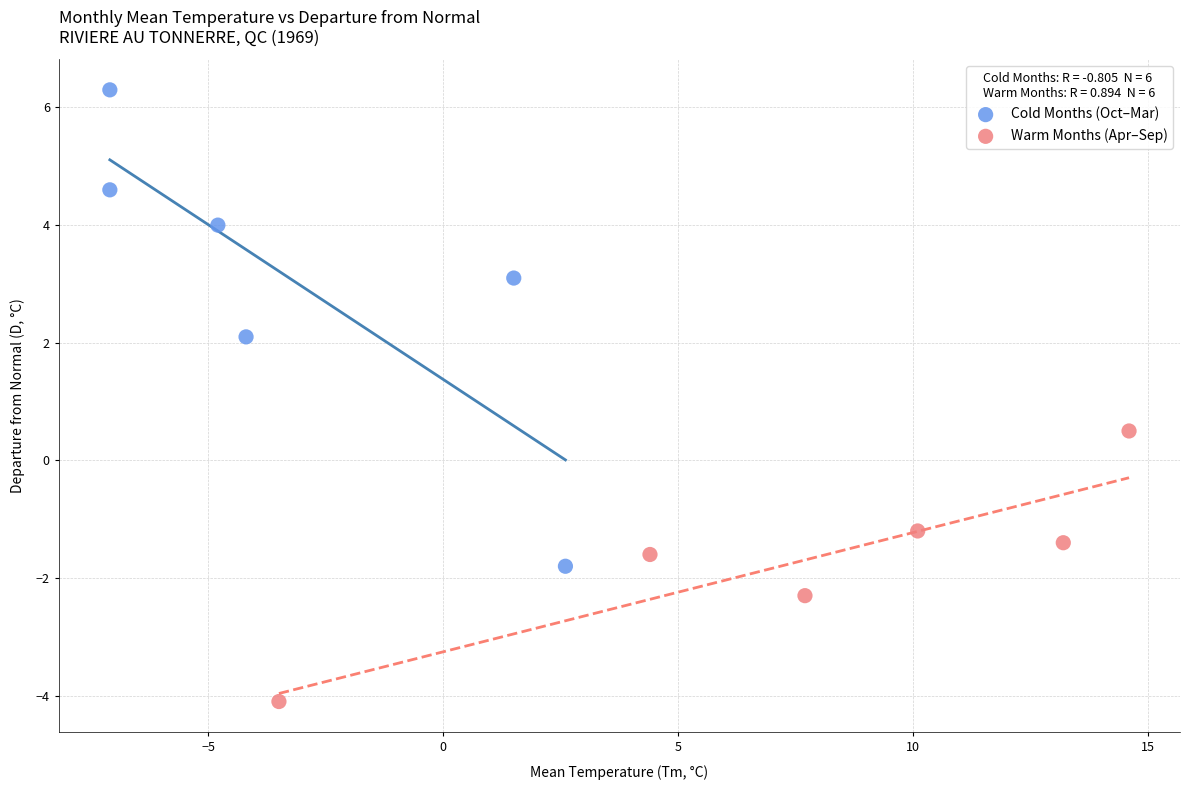

Which series contains the lowest Y value?

Warm Months (Apr–Sep)